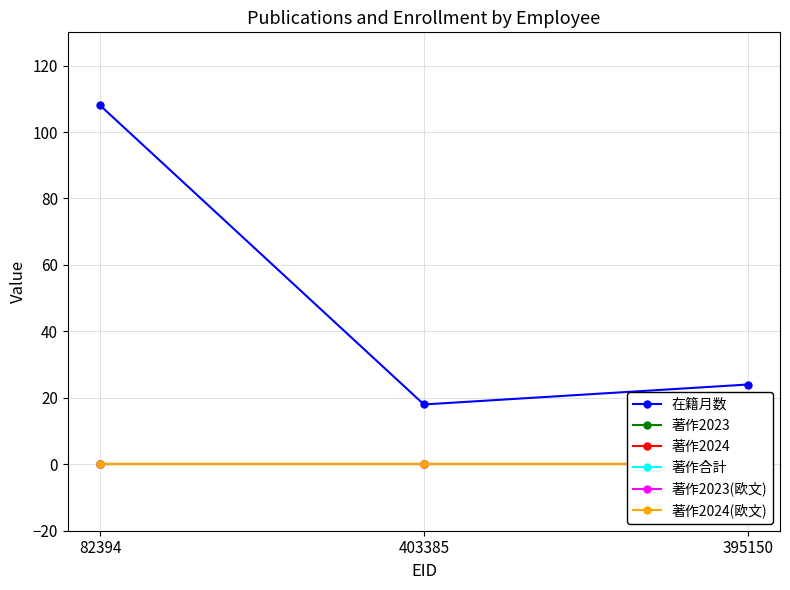

How many lines are shown in the chart?

6